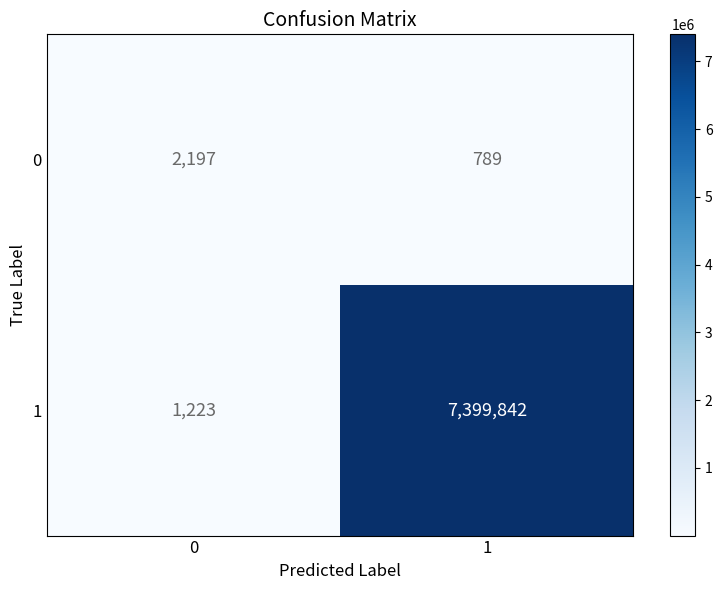

At how many categories does at least one series exceed 2090155?

1